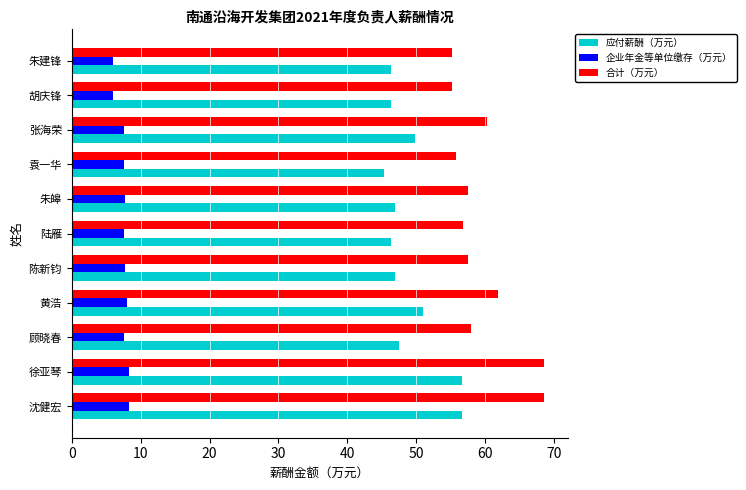

What is the minimum value shown in the chart?

5.9